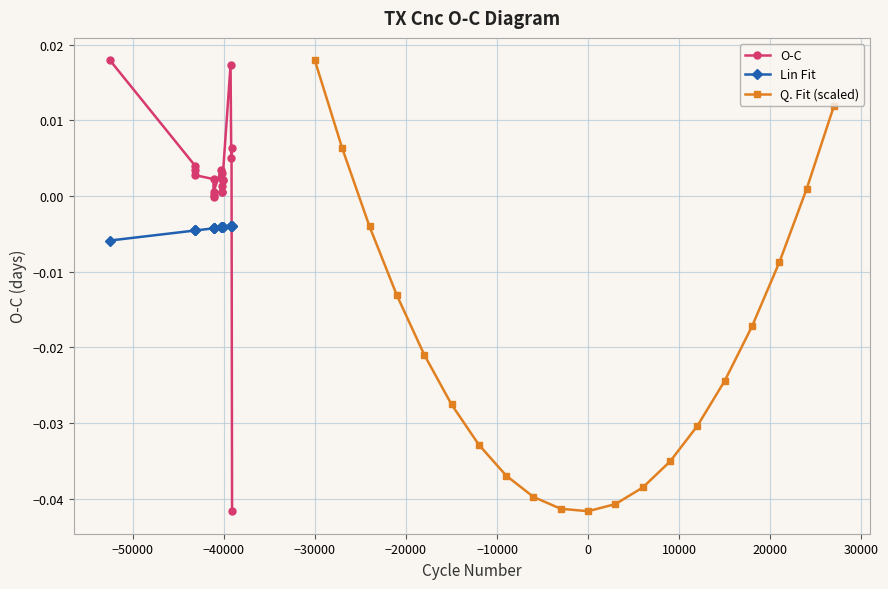

Which category has the highest value in the Q. Fit (scaled) series?

−30000